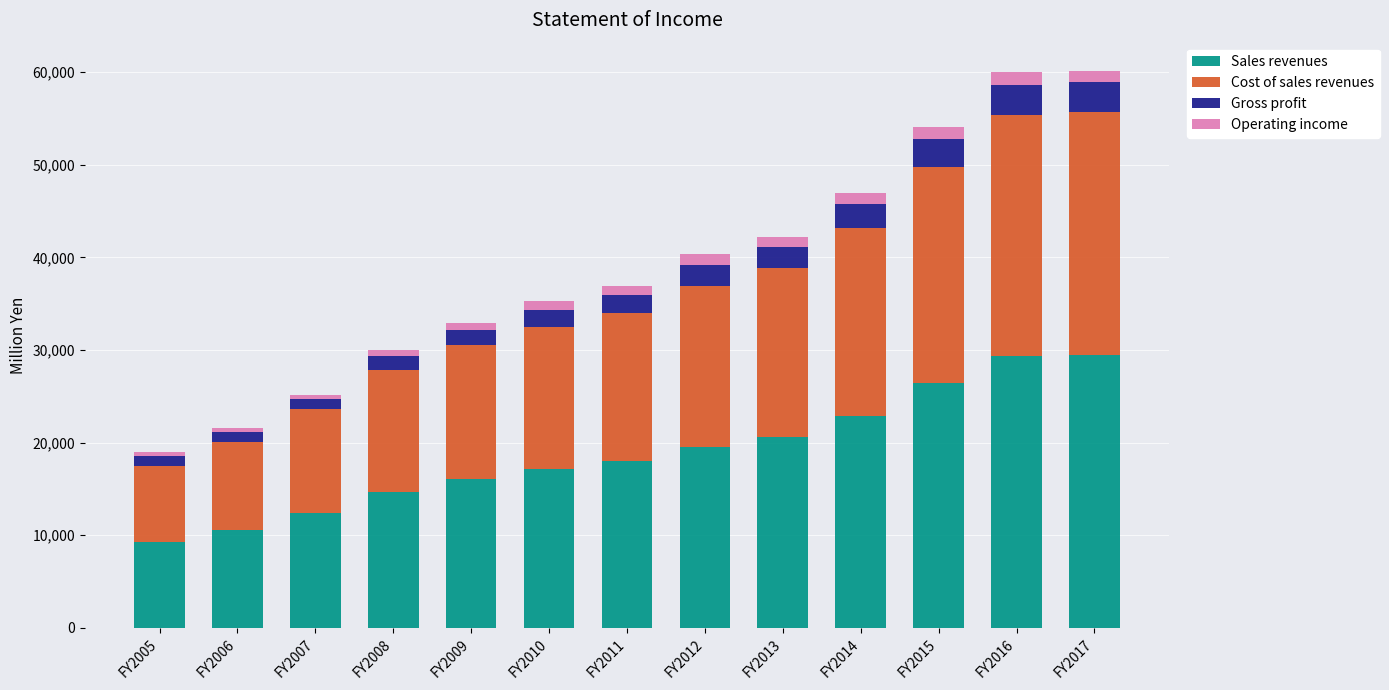

What is the lowest value of the Sales revenues series?

9270